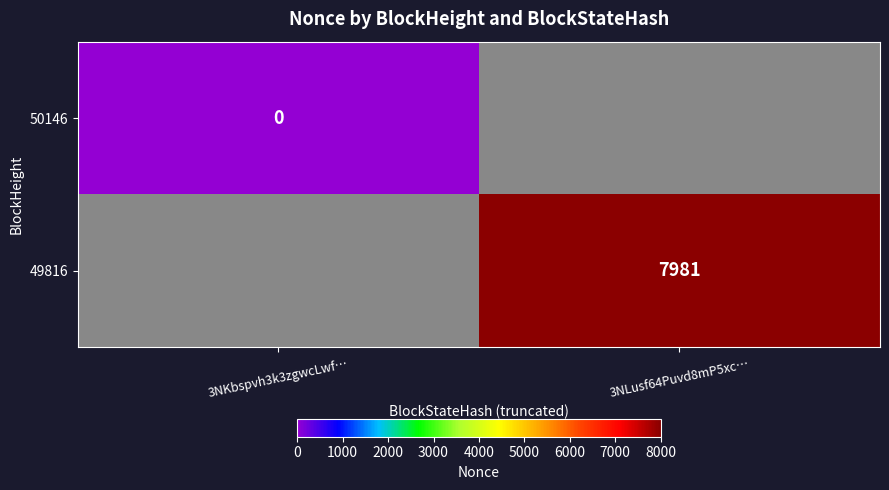

Which label corresponds to the smallest value in the chart?

3NKbspvh3k3zgwcLwf…